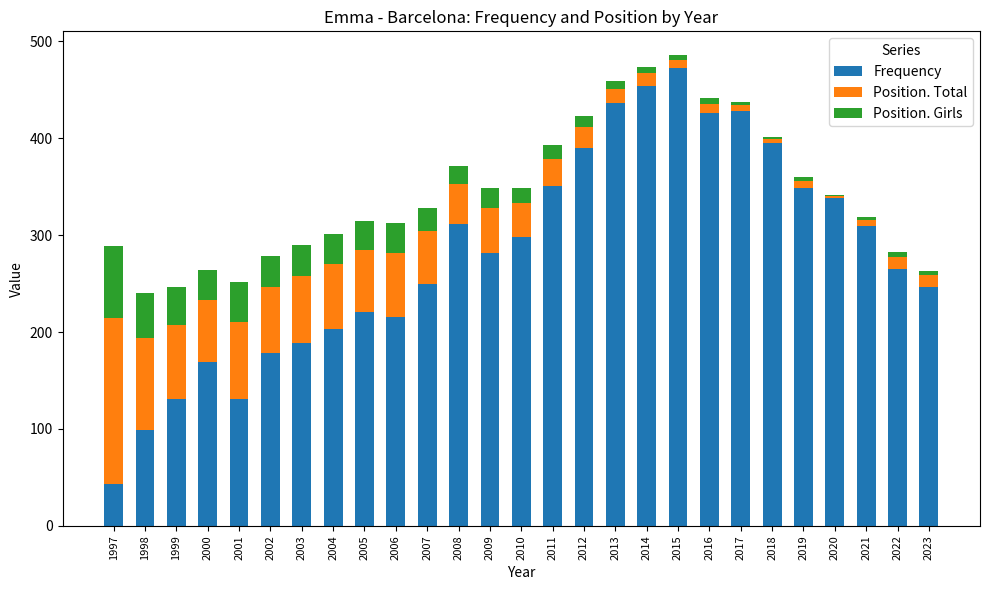

What is the sum of all Frequency values?

7580